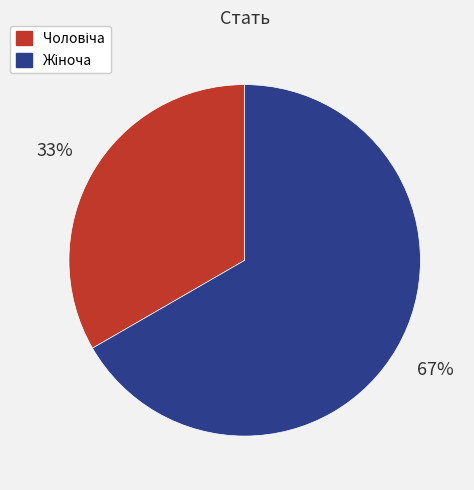

To the nearest percent, what is the difference between the Жіноча and Чоловіча slice percentages?

33%